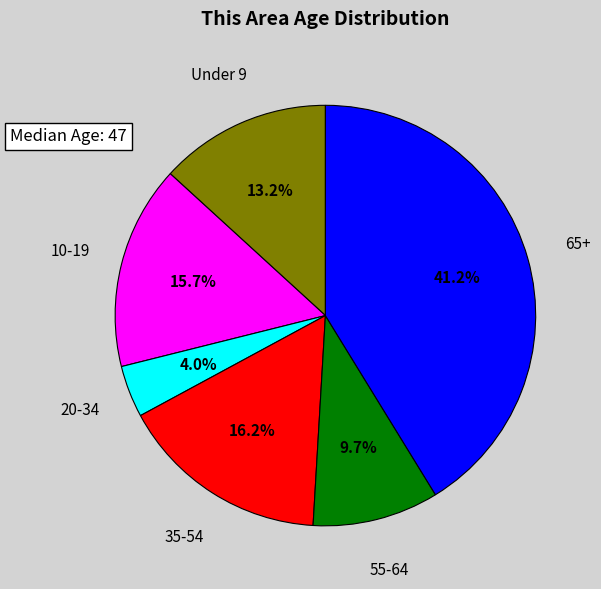

Is there any slice that represents more than half of the pie?

No